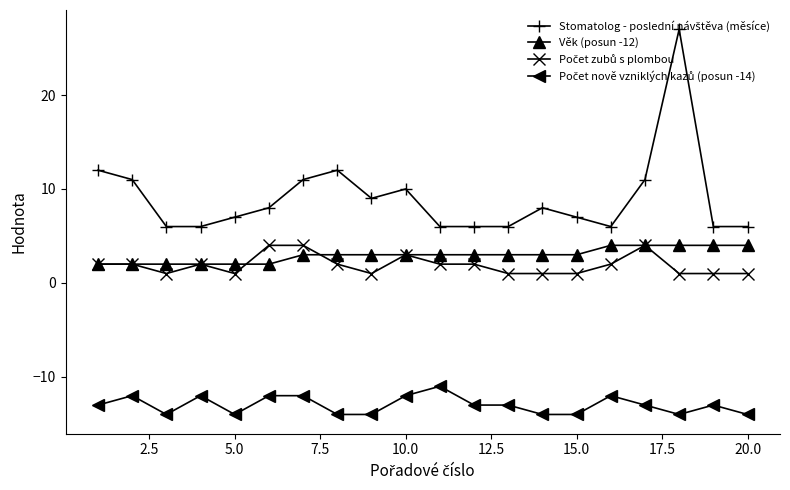

What is the smallest value displayed?

-14